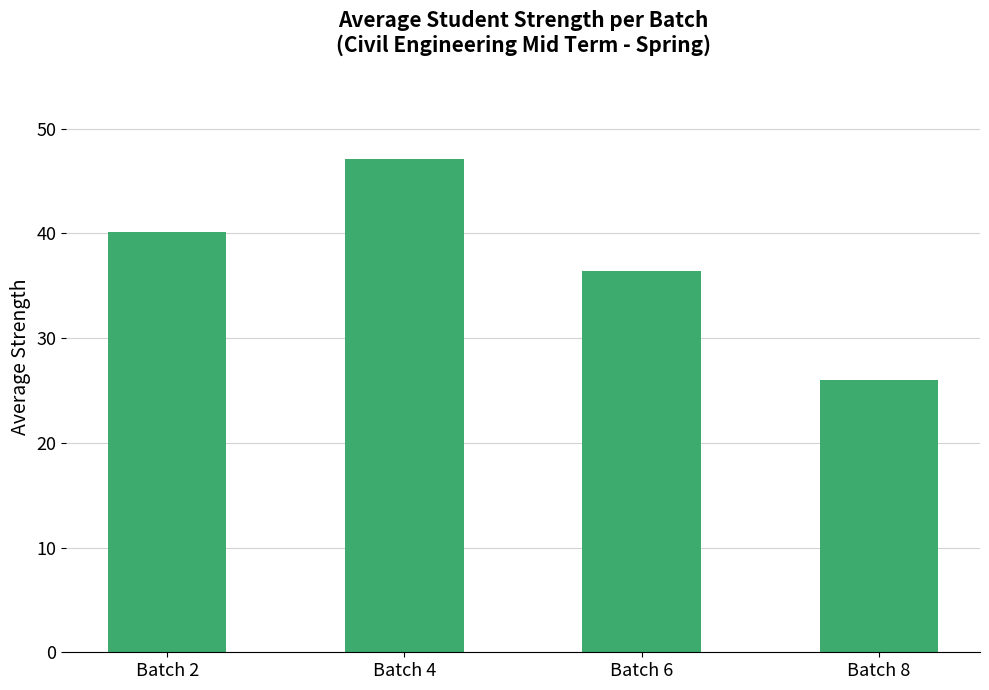

Reading left to right, extract all data points from this chart.

Batch 2=40.1	Batch 4=47.1	Batch 6=36.4	Batch 8=26.0